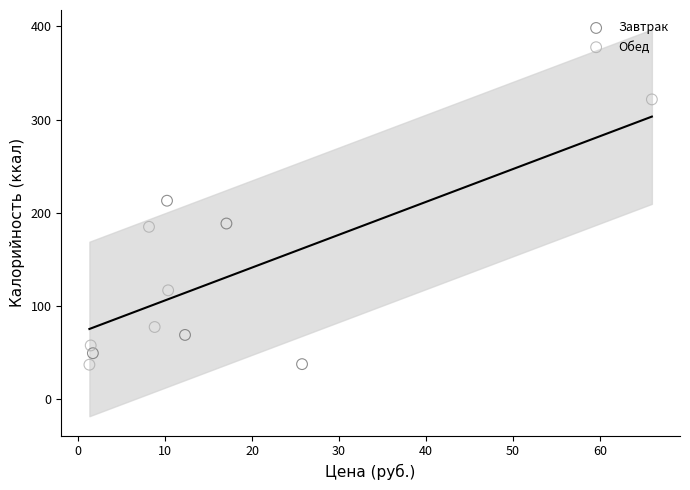

Which series has the widest spread of Y values?

Обед